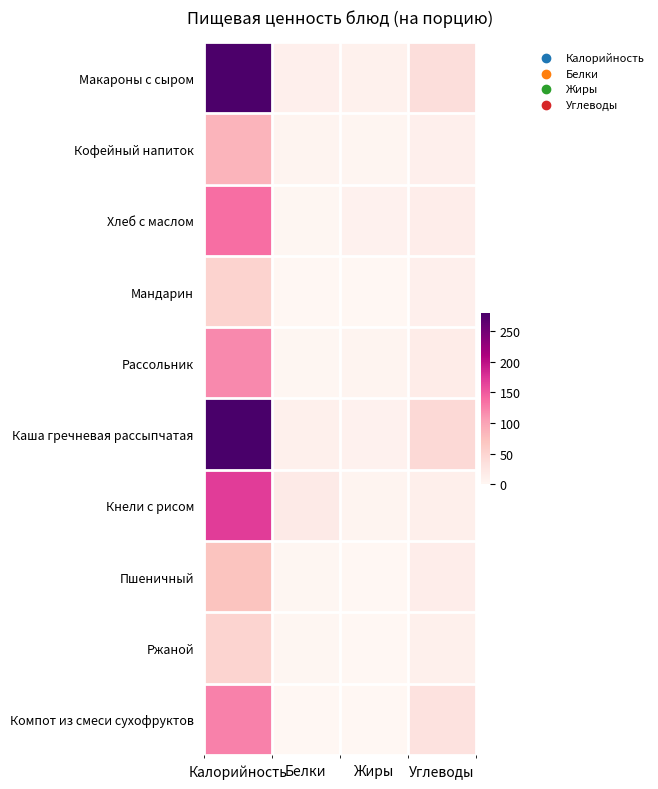

How many series are shown in this chart?

10